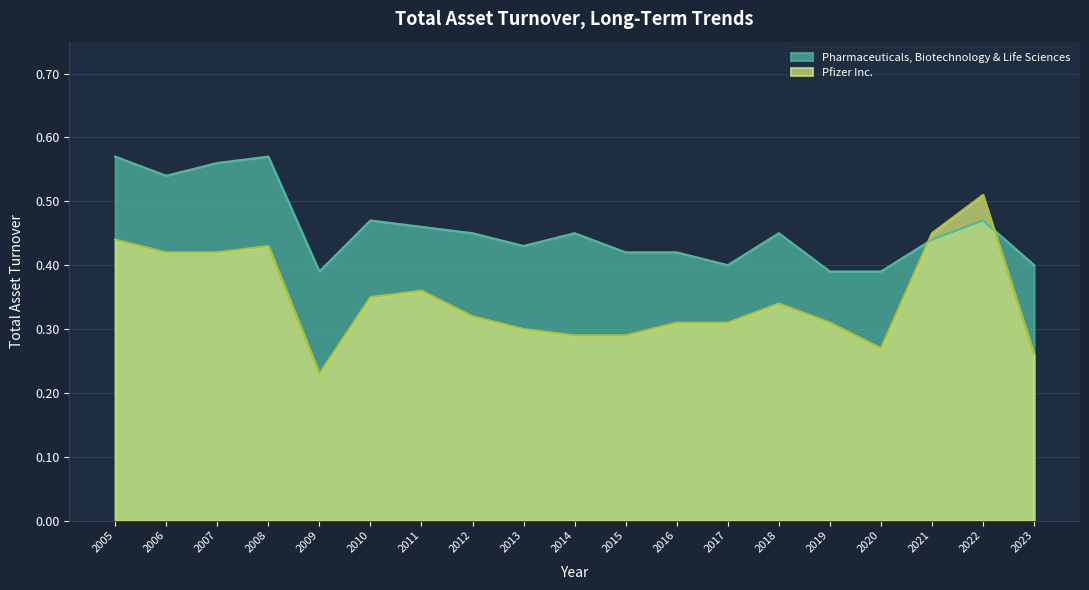

Reading right to left, what are all the values shown in this chart?

Pfizer Inc.: 0.3	0.5	0.5	0.3	0.3	0.3	0.3	0.3	0.3	0.3	0.3	0.3	0.4	0.3	0.2	0.4	0.4	0.4	0.4
Pharmaceuticals, Biotechnology & Life Sciences: 0.4	0.5	0.4	0.4	0.4	0.5	0.4	0.4	0.4	0.5	0.4	0.5	0.5	0.5	0.4	0.6	0.6	0.5	0.6